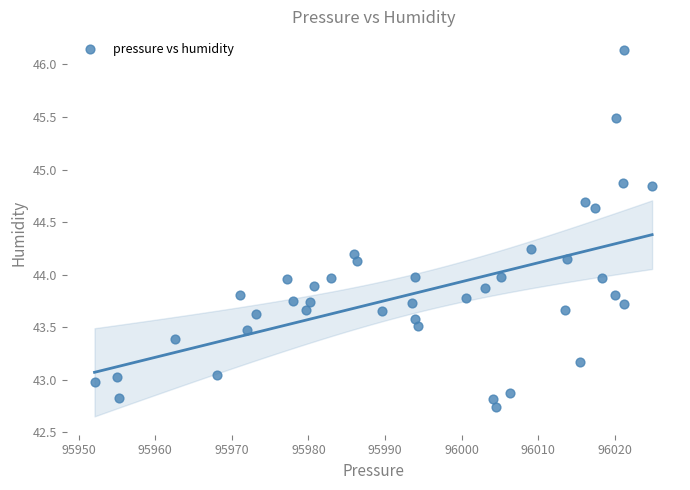

What is the range of Y values (max minus min)?

3.4